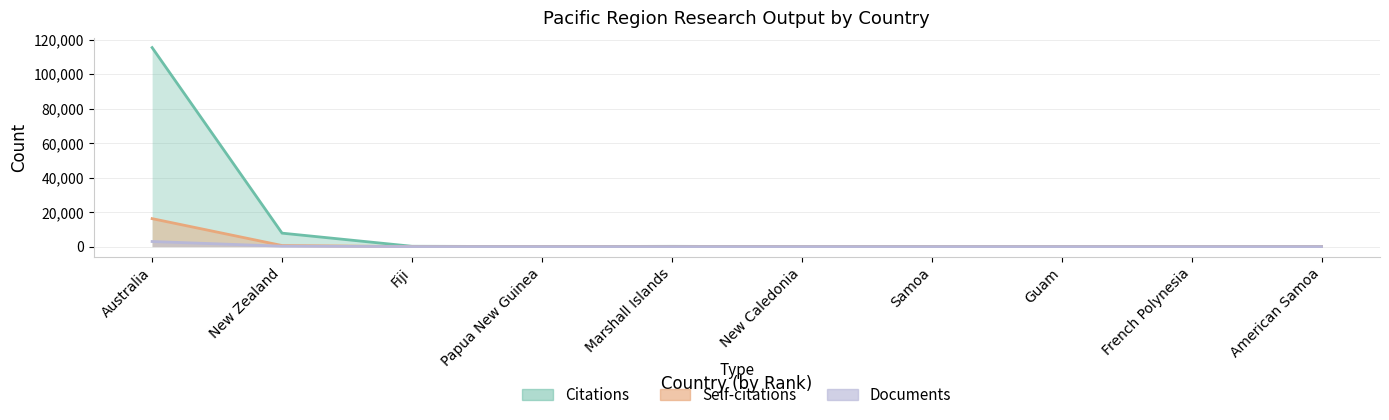

What is the sum of all Self-citations values?

16856